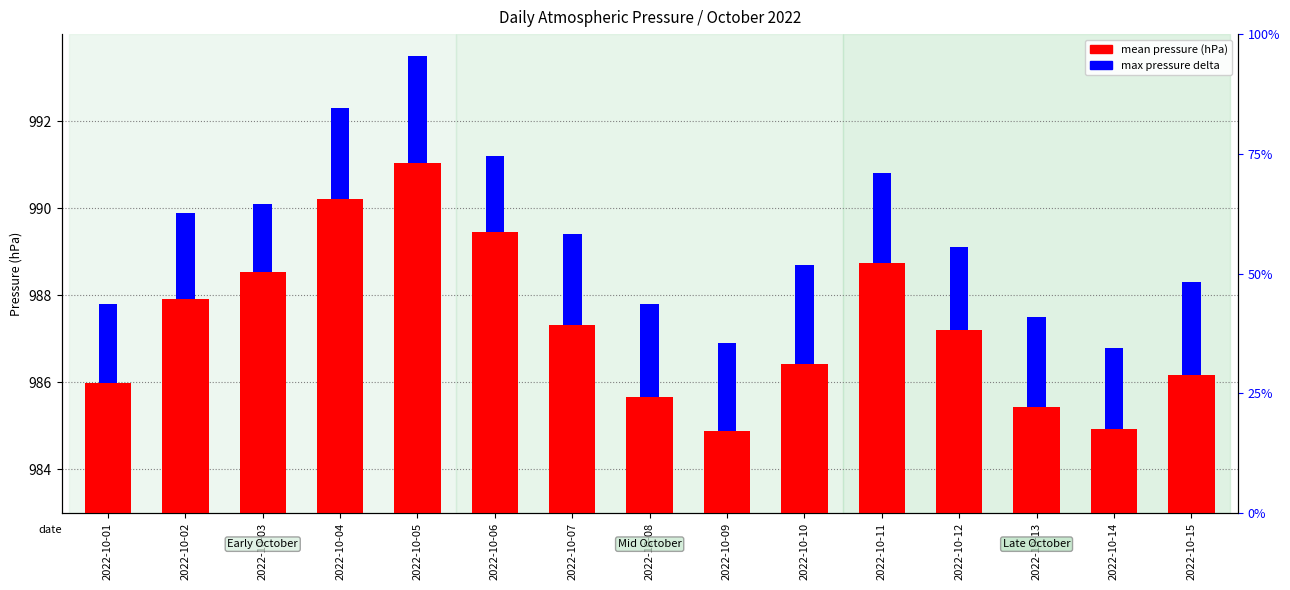

The value of max pressure delta at 2022-10-08 is 2.1. True or false?

True